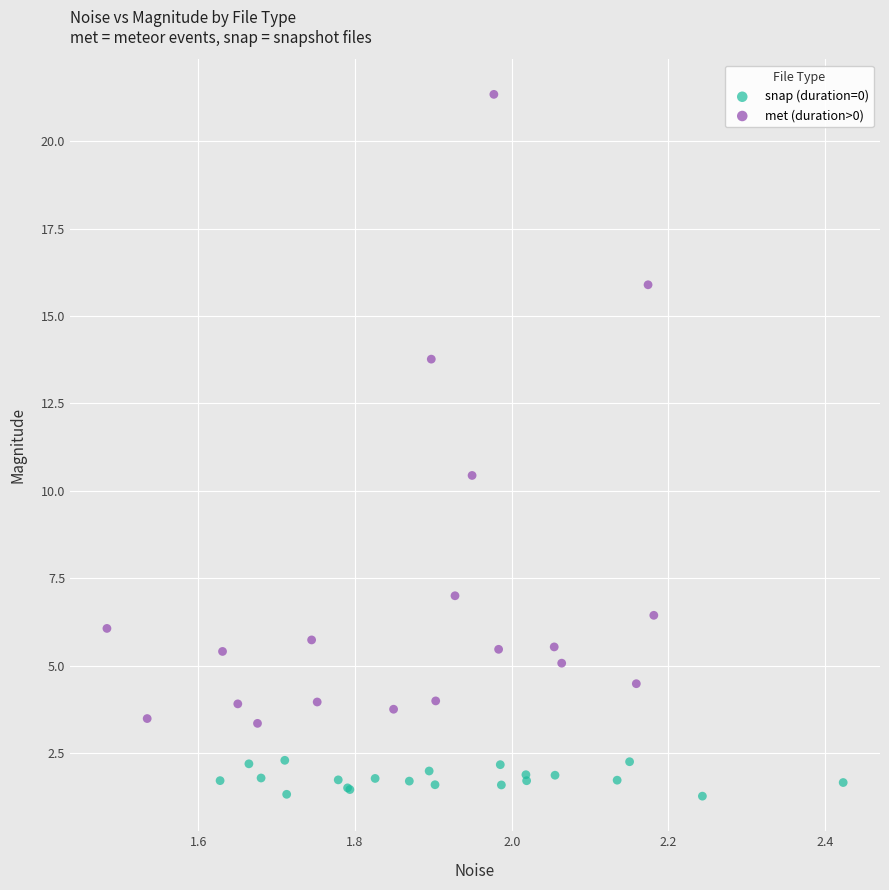

What are all the series names shown in the legend?

snap (duration=0), met (duration>0)